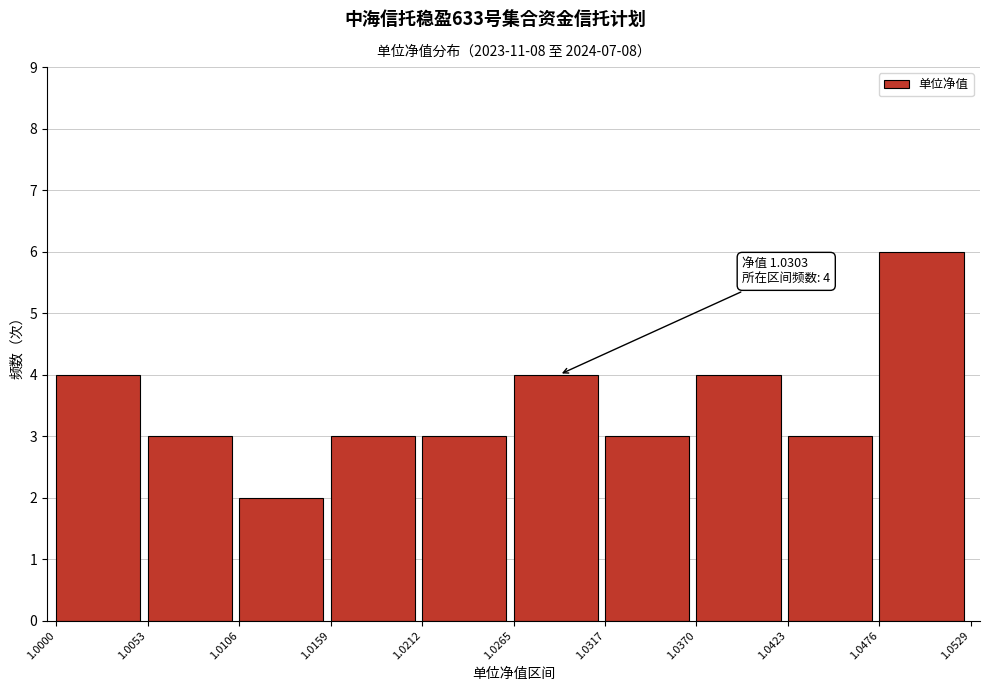

Over which range of the x-axis is the bar tallest?

1.0476 to 1.0529